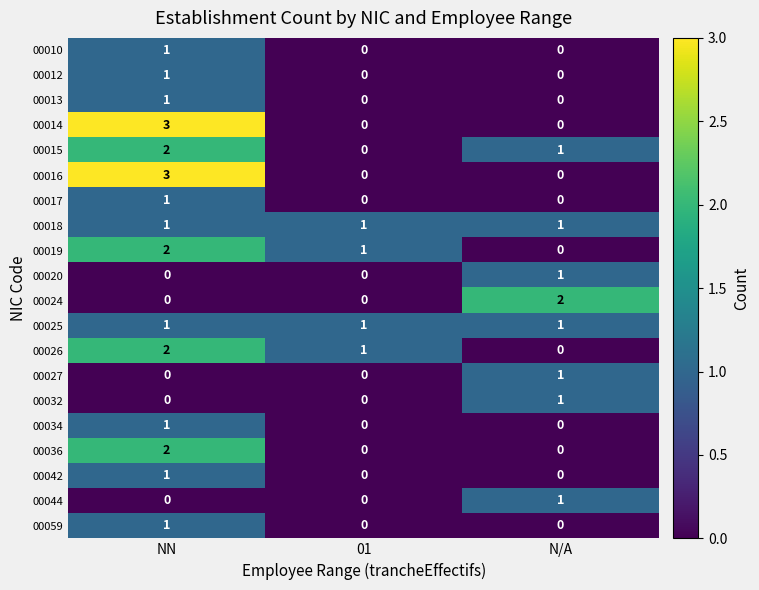

The 00013 series shows 1 at NN. True or false?

True